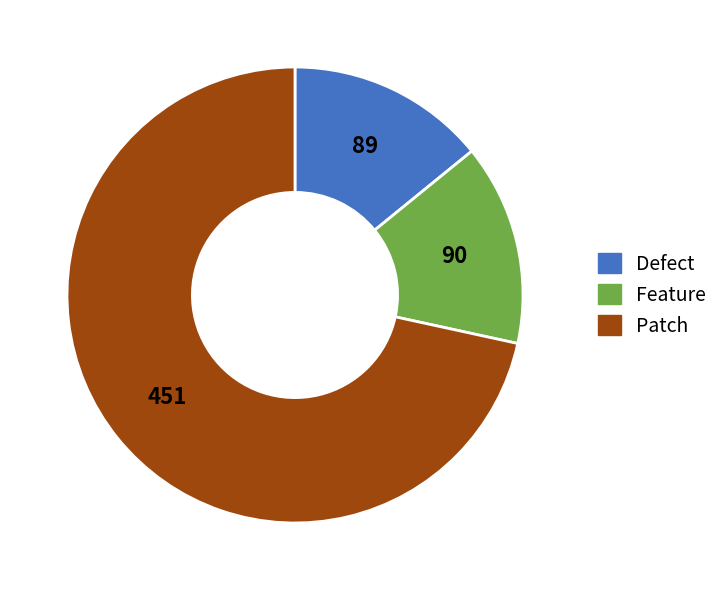

Does any single category account for the majority?

Yes